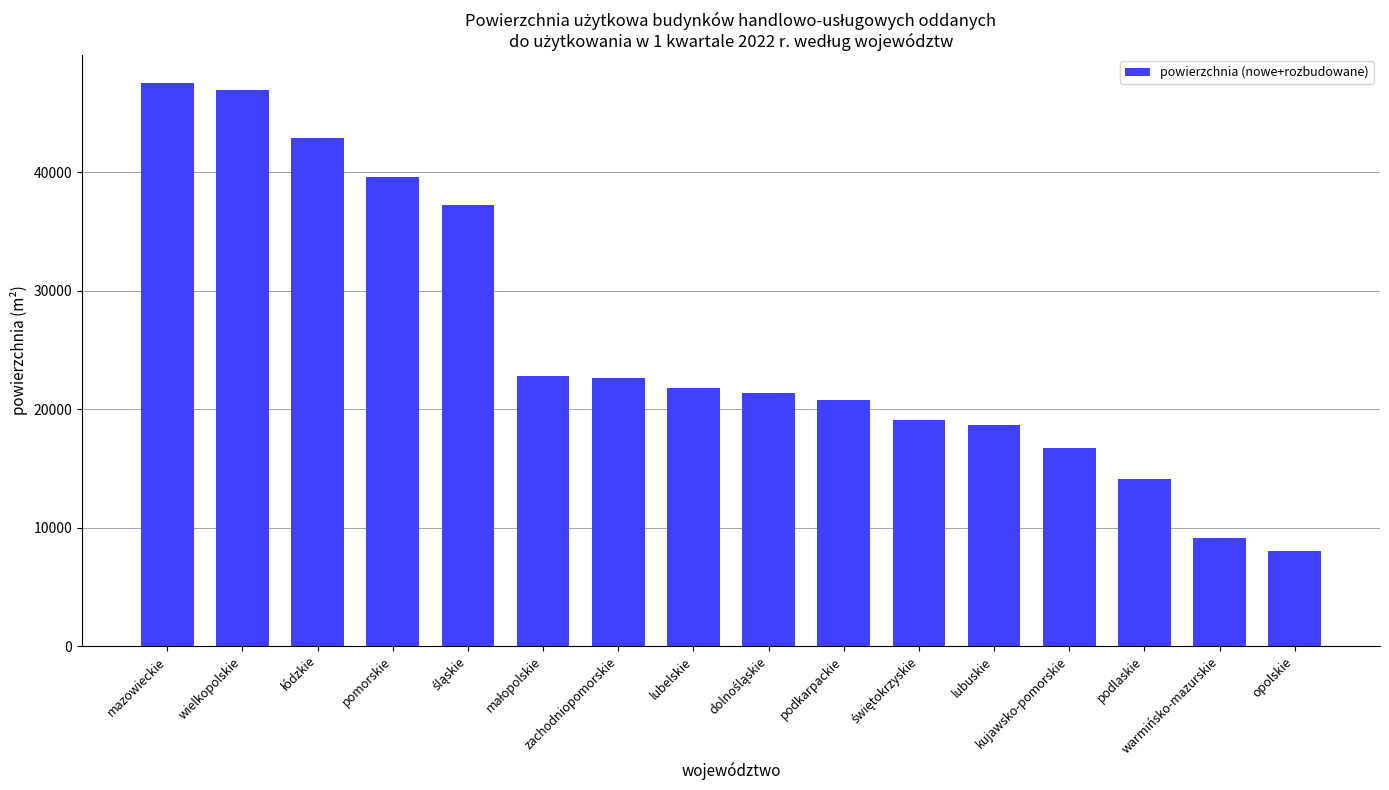

What is the sum of all values?

409280